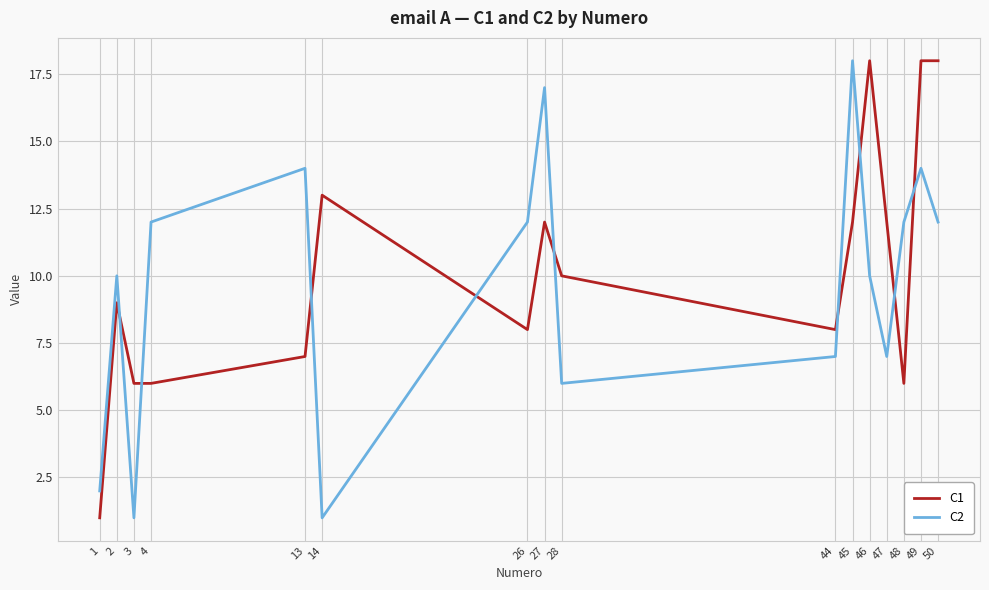

Which series changed the most between 2 and 14?

C2